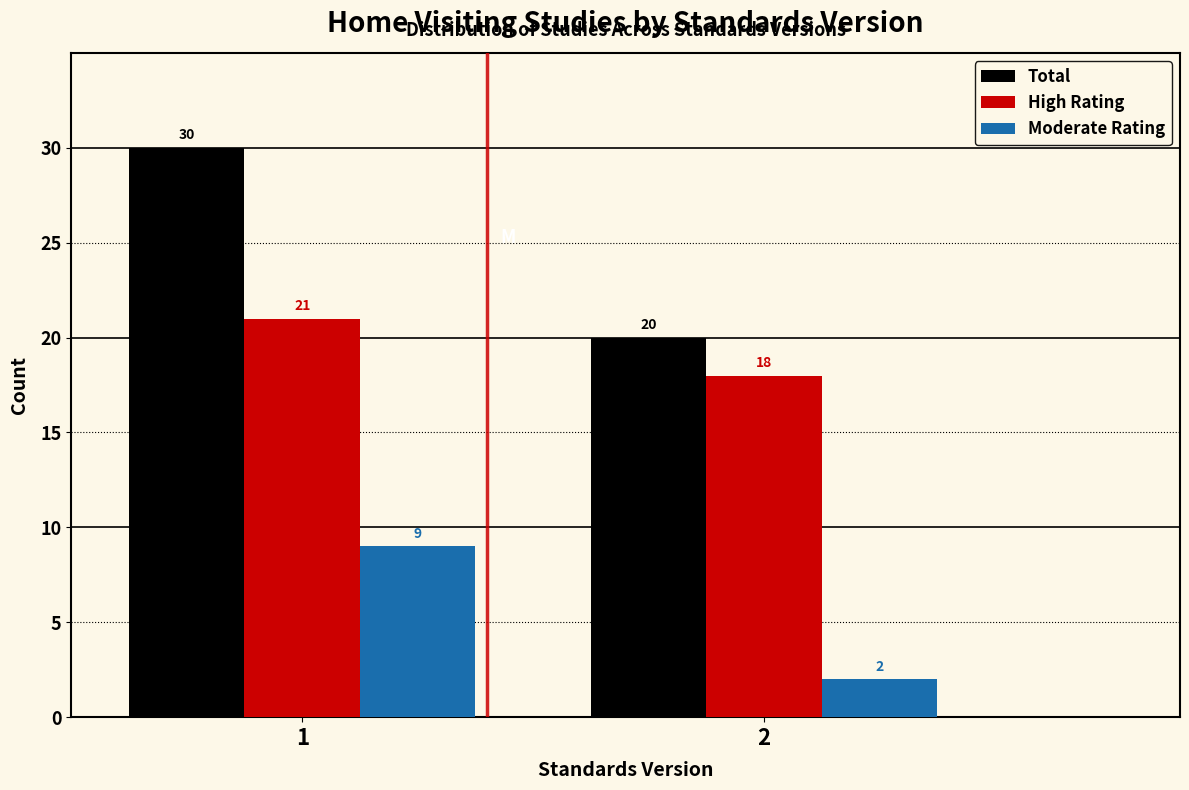

Reading left to right, transcribe all the data shown in this chart.

Total: 1=30	2=20
High Rating: 1=21	2=18
Moderate Rating: 1=9	2=2